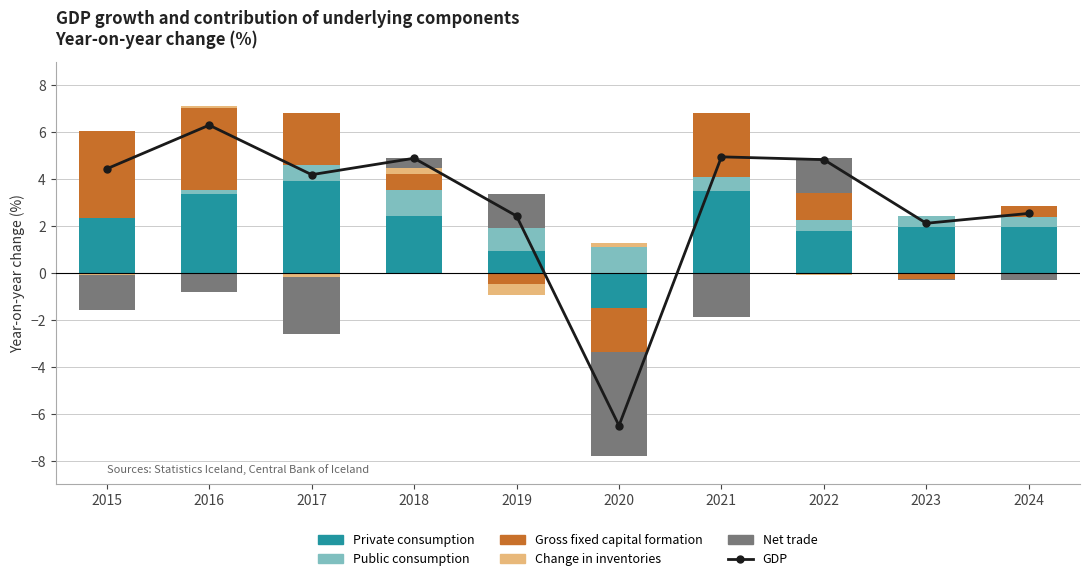

The Net trade series shows -0.7 at 2021. True or false?

False